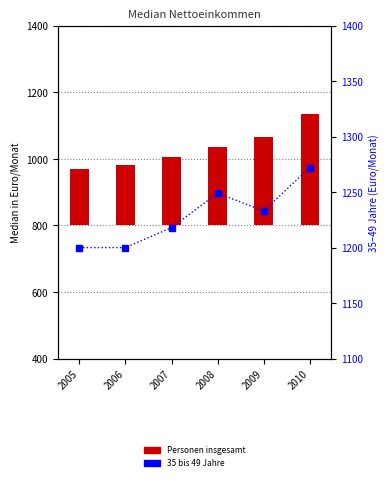

What is the greatest value displayed?

1272